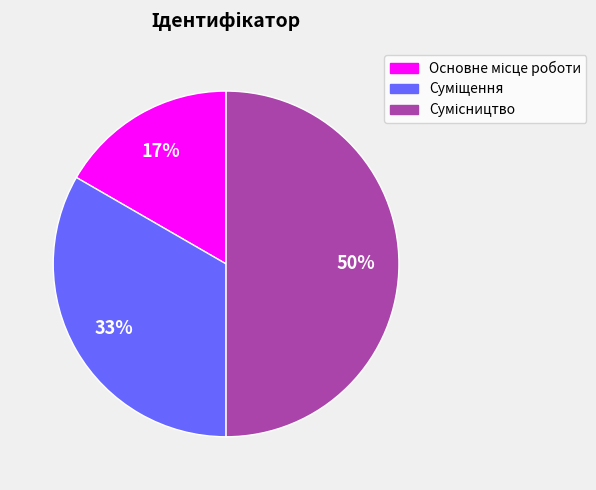

Count the number of slices in the pie.

3